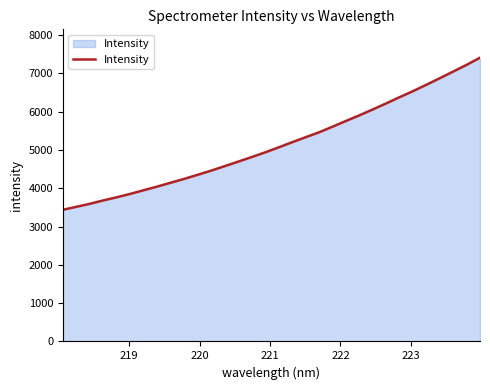

What is the maximum value shown in the chart?

7406.2